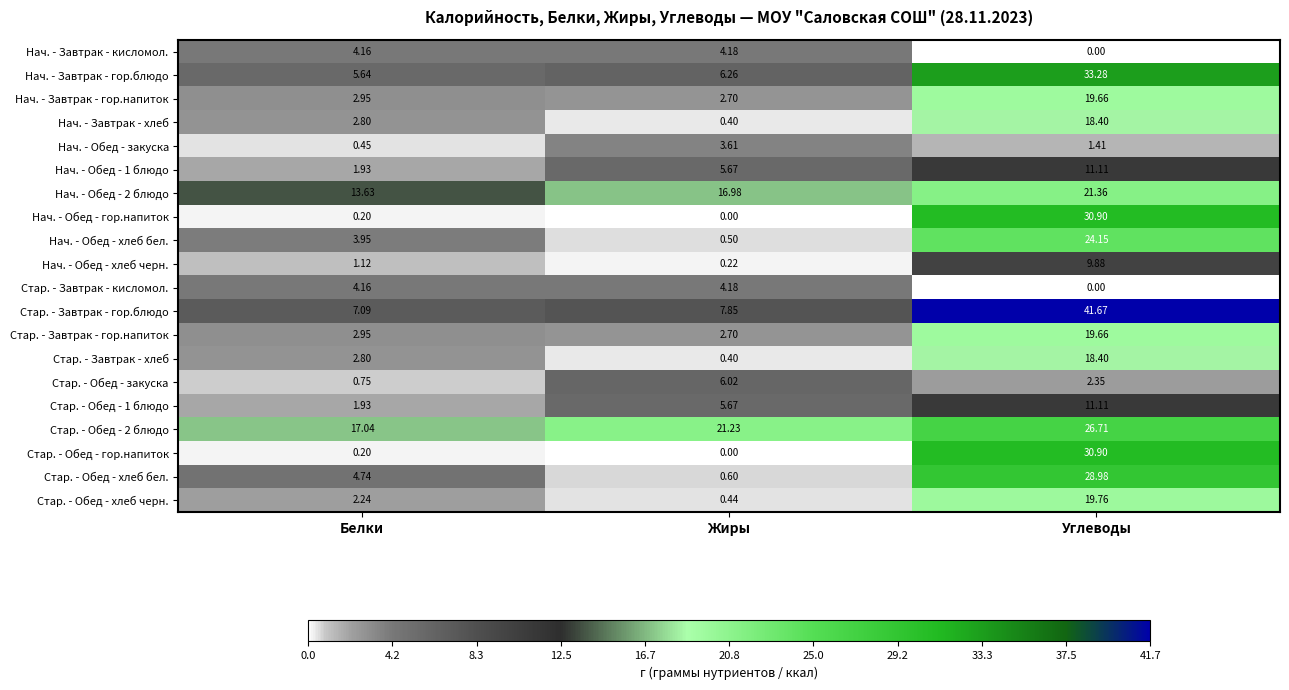

Count the number of categories in the chart.

3